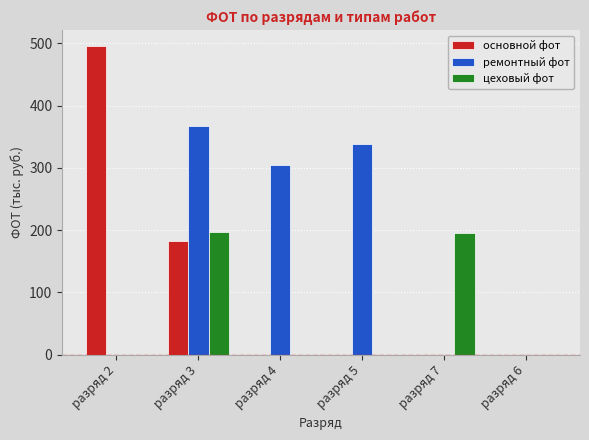

What is the sum of the ремонтный фот values at разряд 5 and разряд 3?

704.1